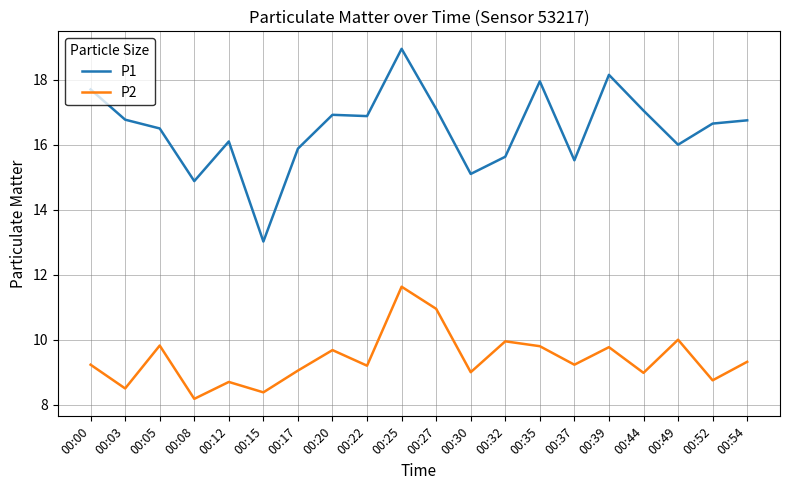

Which series changed the most between 00:08 and 00:27?

P2